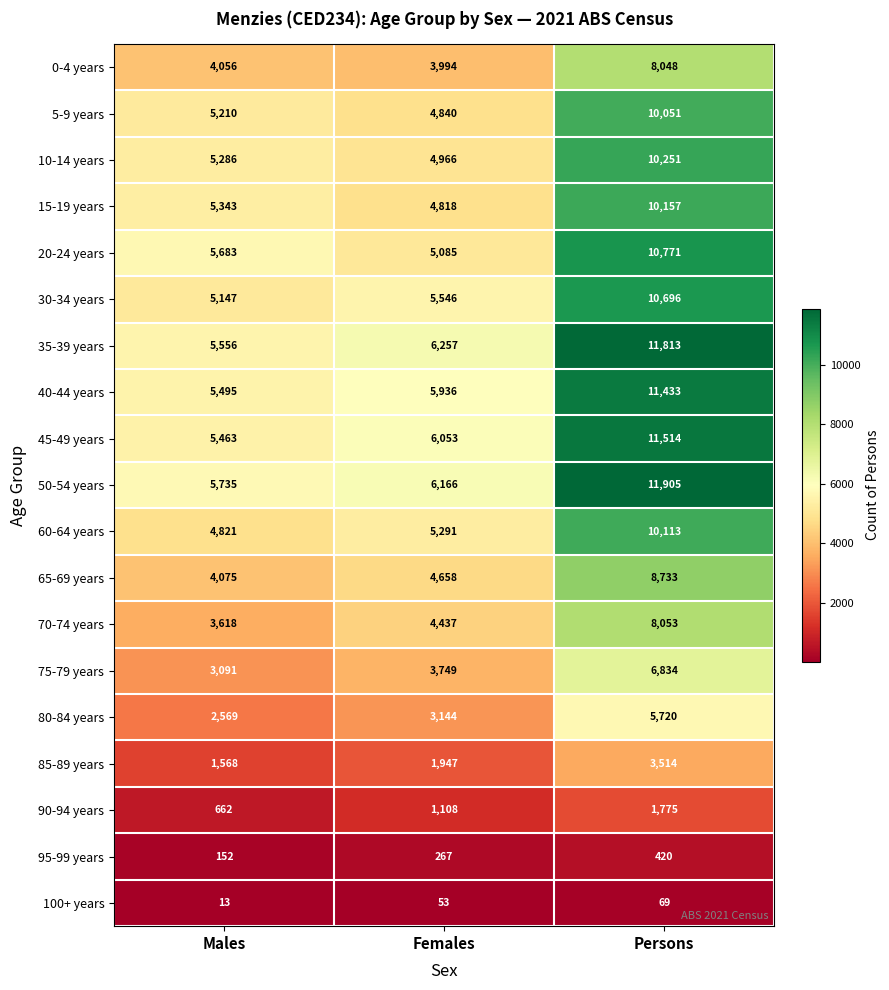

What value does the 75-79 years series have at Persons?

6834